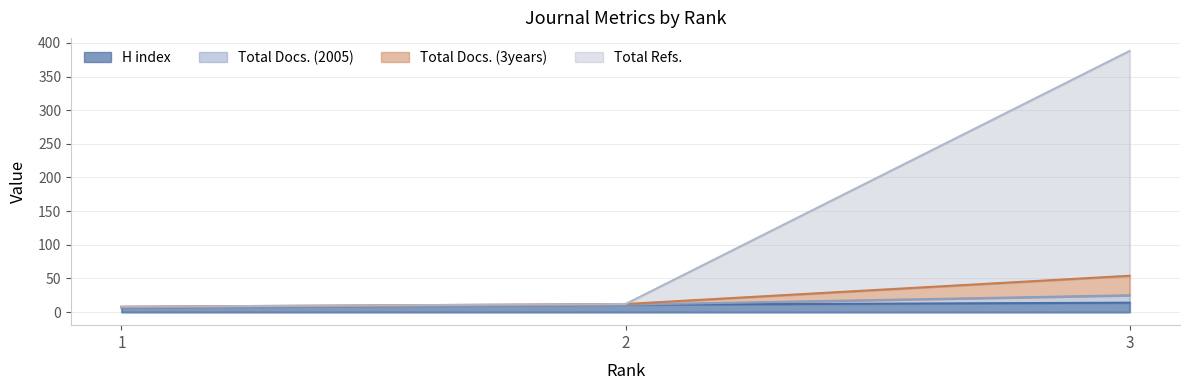

What is the sum of the Total Docs. (3years) values at 1 and 3?

62